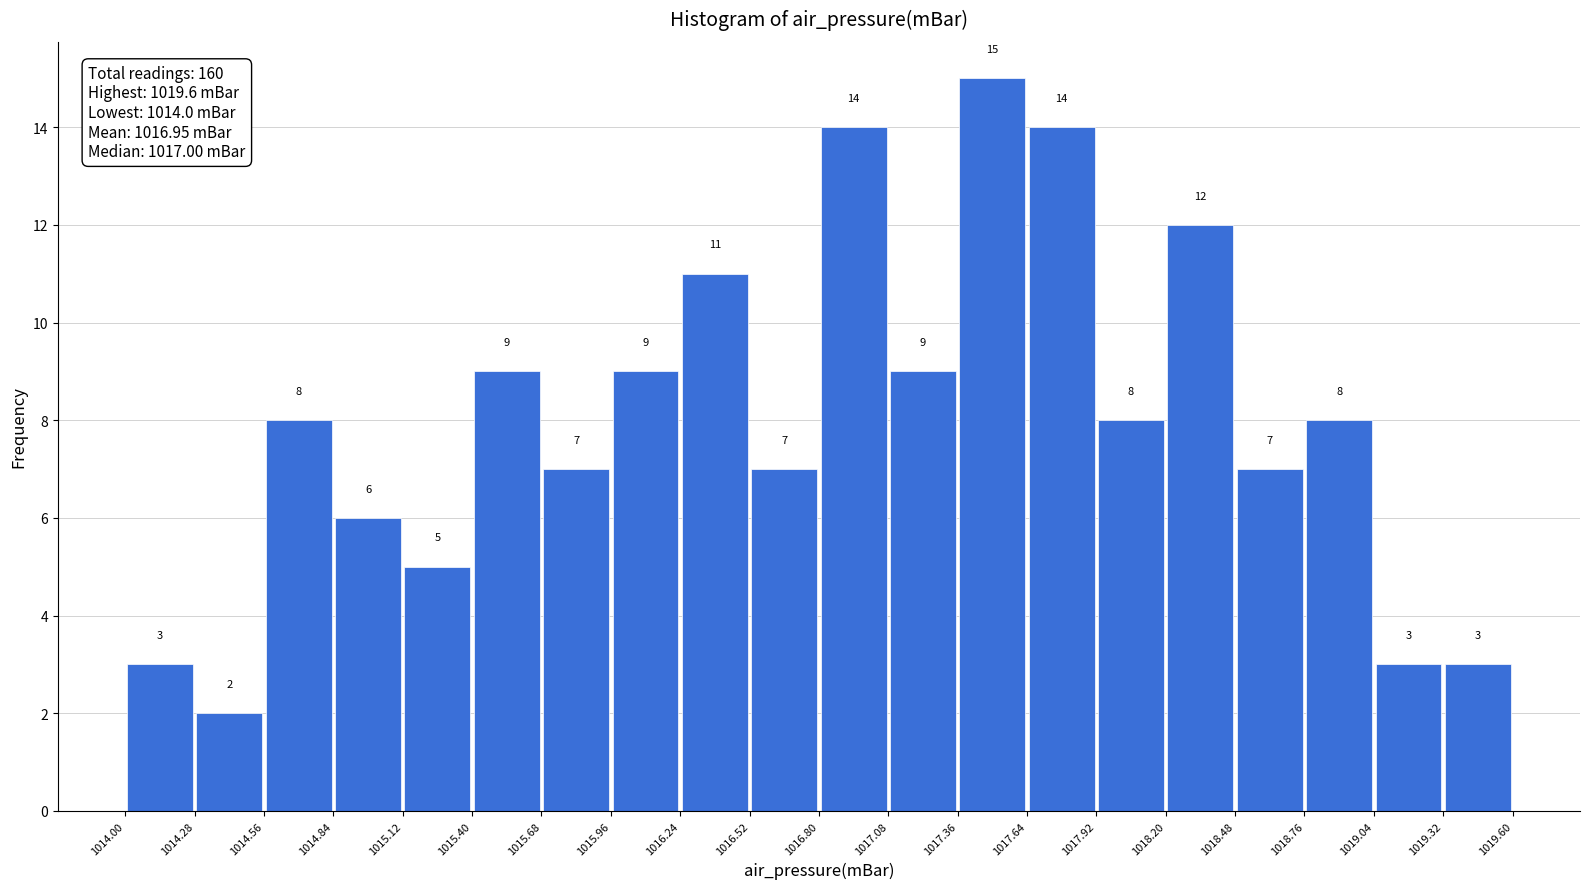

Reading left to right, list every bar in this chart as the range it spans on the x-axis followed by its height.

1014.00 to 1014.28: 3
1014.28 to 1014.56: 2
1014.56 to 1014.84: 8
1014.84 to 1015.12: 6
1015.12 to 1015.40: 5
1015.40 to 1015.68: 9
1015.68 to 1015.96: 7
1015.96 to 1016.24: 9
1016.24 to 1016.52: 11
1016.52 to 1016.80: 7
1016.80 to 1017.08: 14
1017.08 to 1017.36: 9
1017.36 to 1017.64: 15
1017.64 to 1017.92: 14
1017.92 to 1018.20: 8
1018.20 to 1018.48: 12
1018.48 to 1018.76: 7
1018.76 to 1019.04: 8
1019.04 to 1019.32: 3
1019.32 to 1019.60: 3